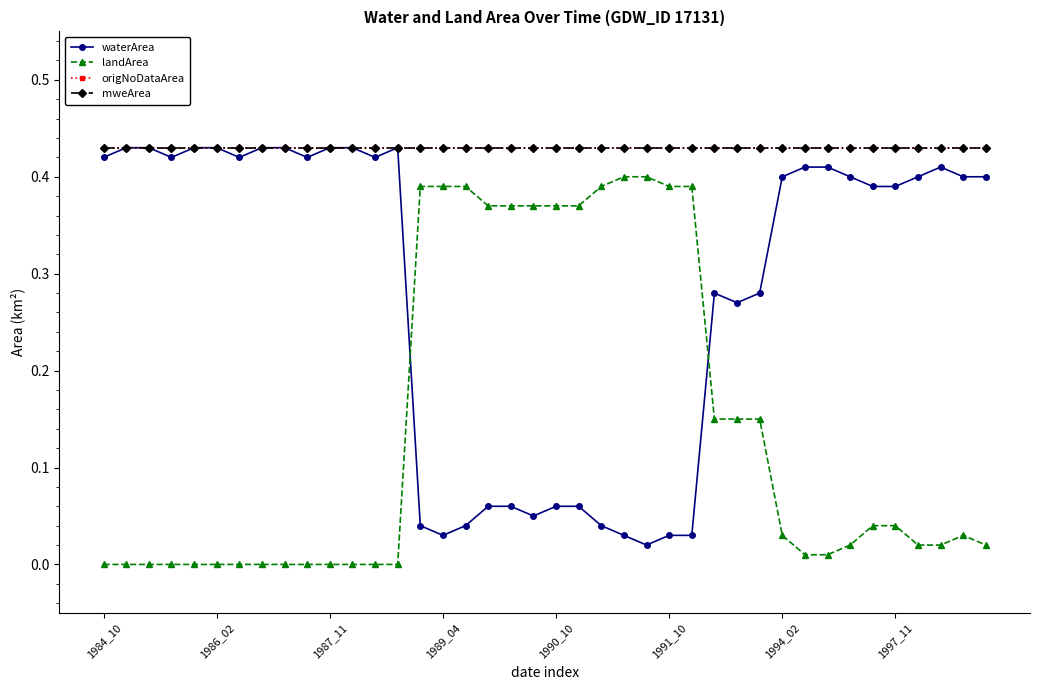

Does the chart have visible grid lines?

No